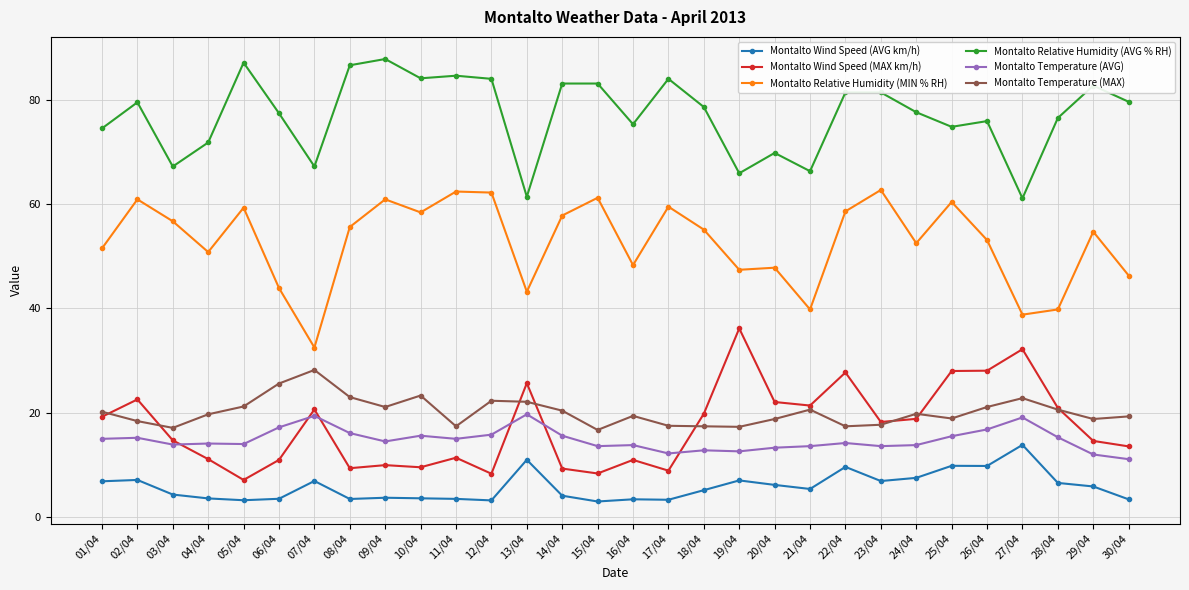

Which series has the largest total across all categories?

Montalto Relative Humidity (AVG % RH)